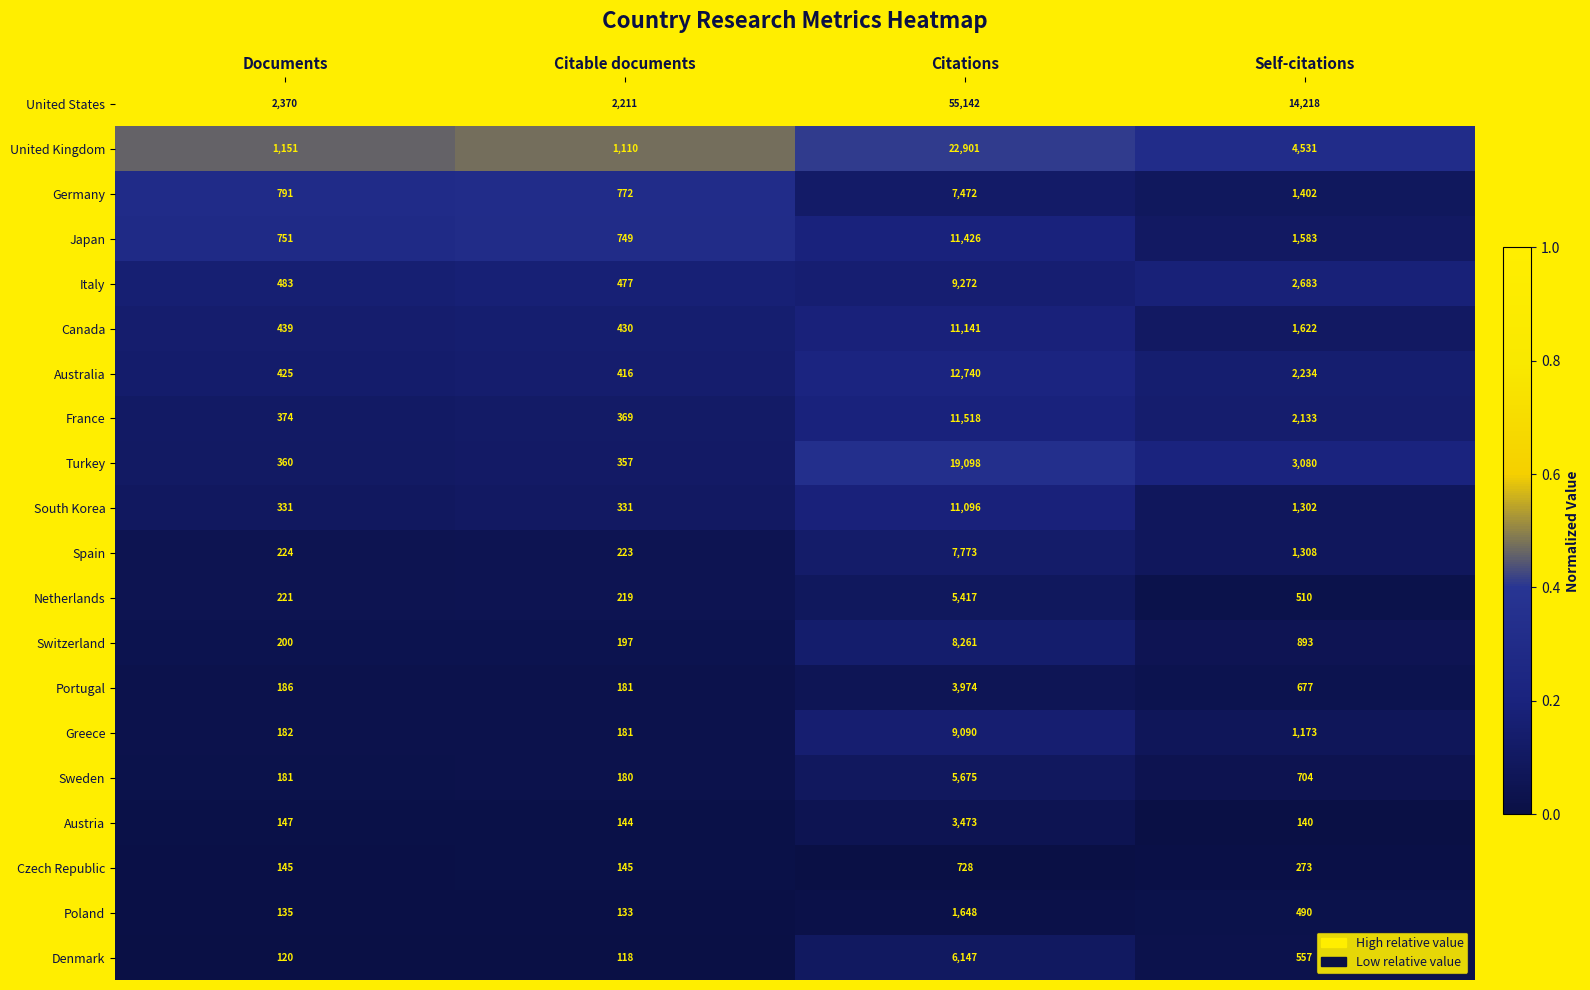

What is the greatest value displayed?

55142